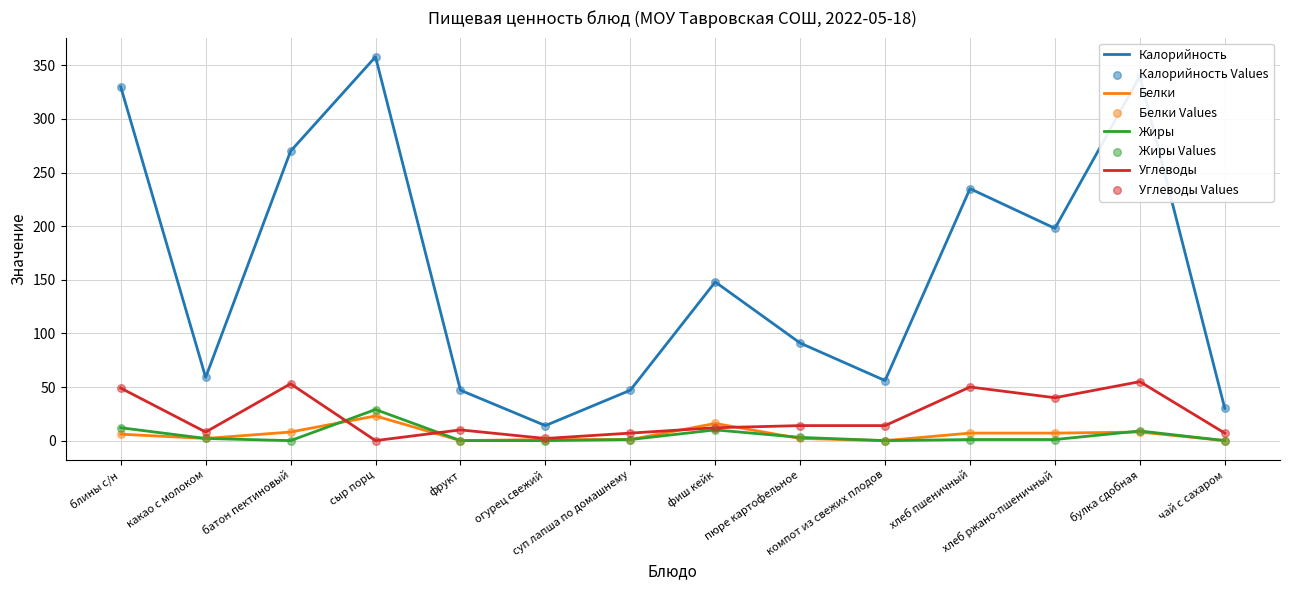

Which series has the widest spread of values?

Калорийность